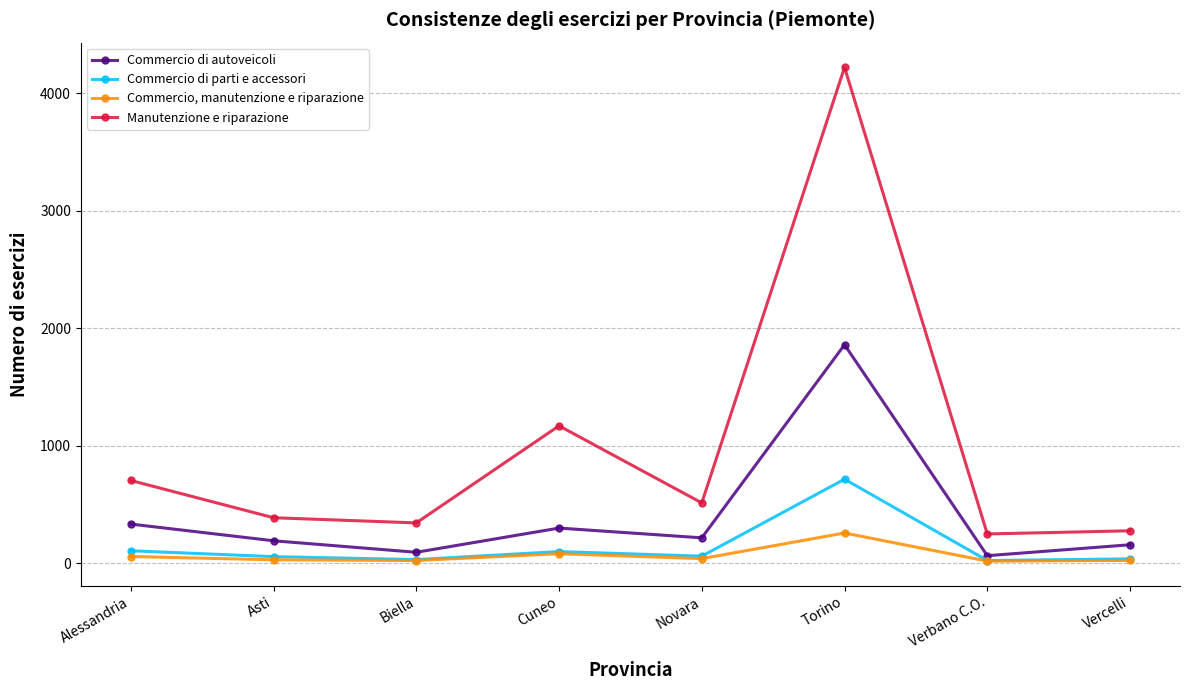

True or false: Commercio di parti e accessori has more than 0 points higher than both neighbors.

True